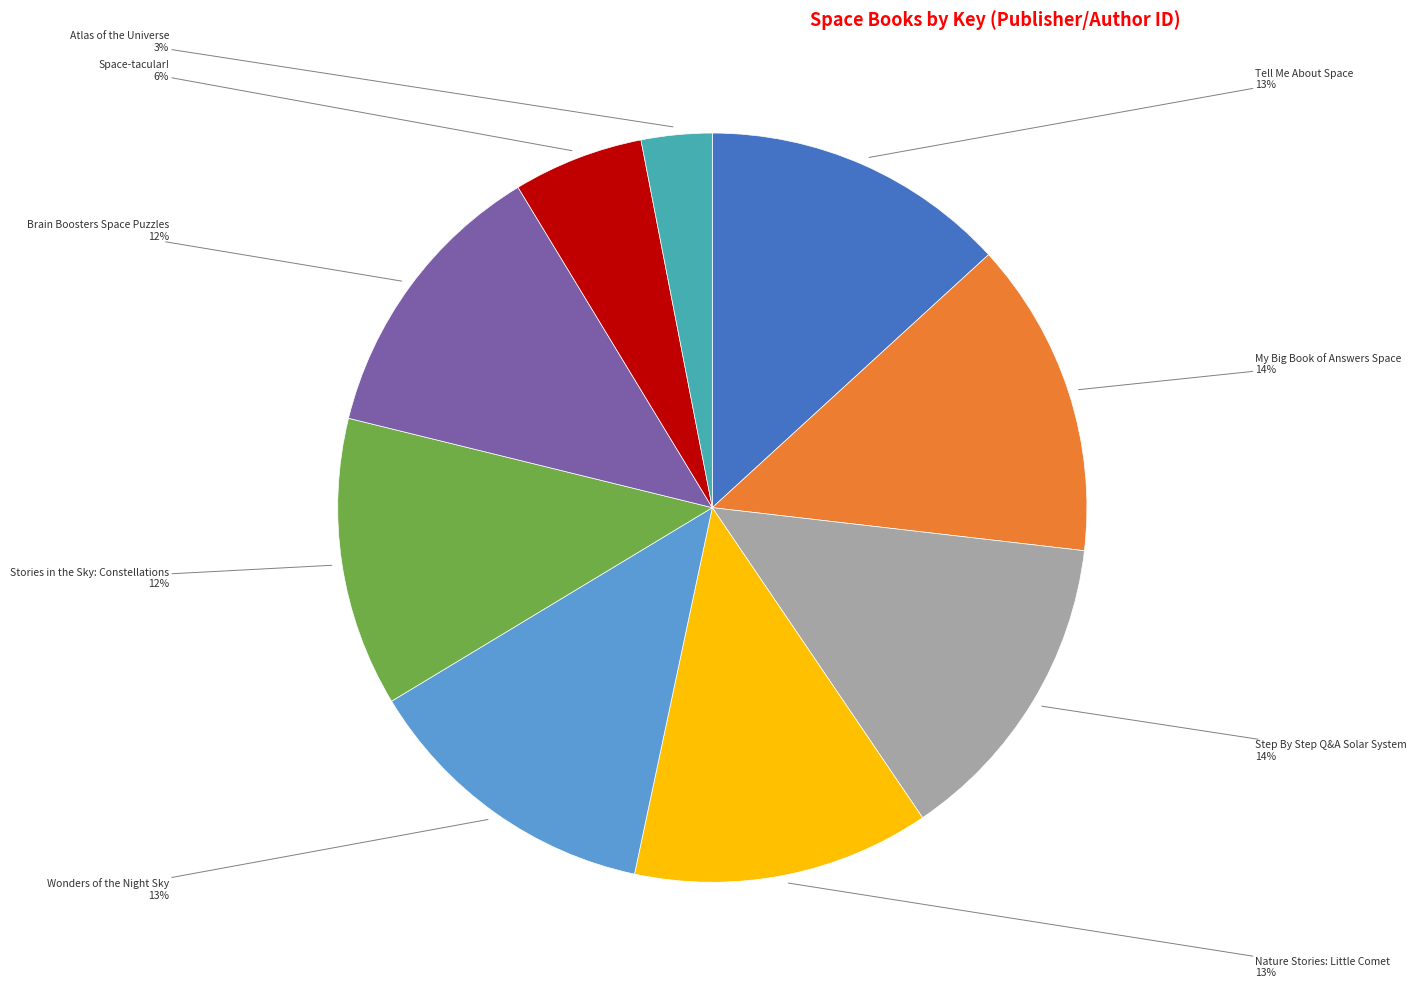

The Tell Me About Space slice represents 13% of the pie. True or false?

True